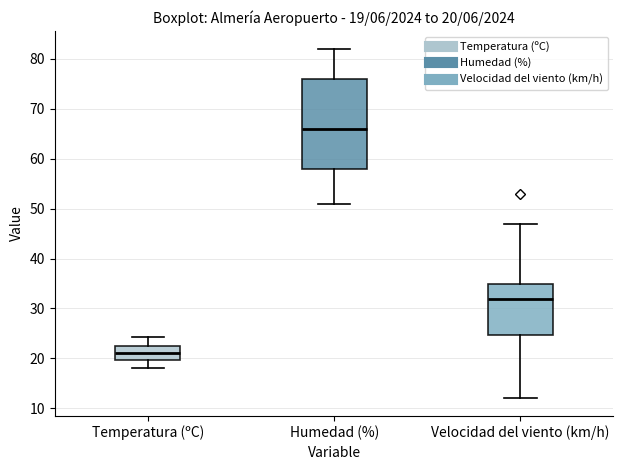

Comparing the boxes themselves (not the whiskers), which one is the tallest?

Humedad (%)